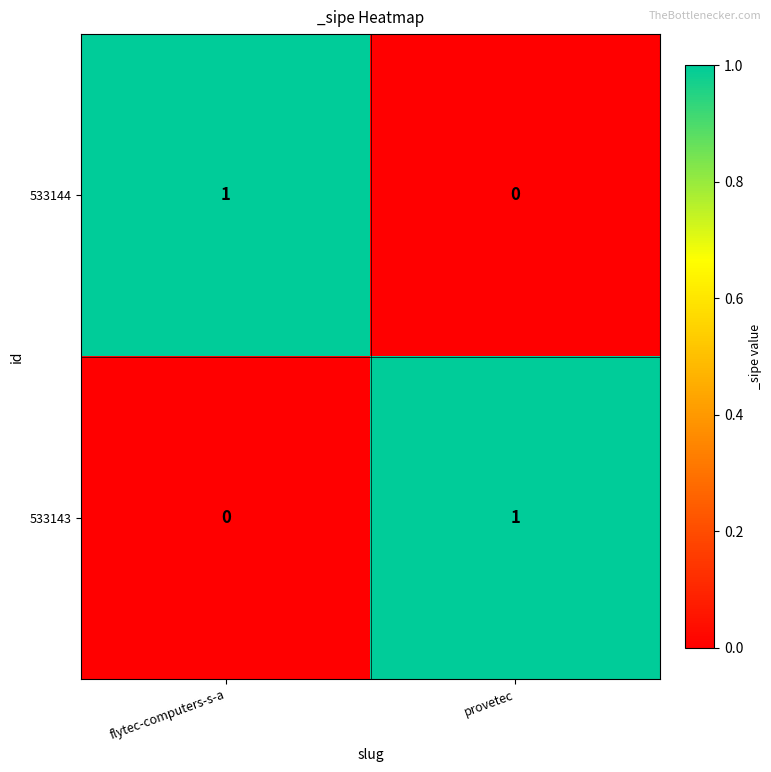

At provetec, list the series in order from largest to smallest.

533143, 533144